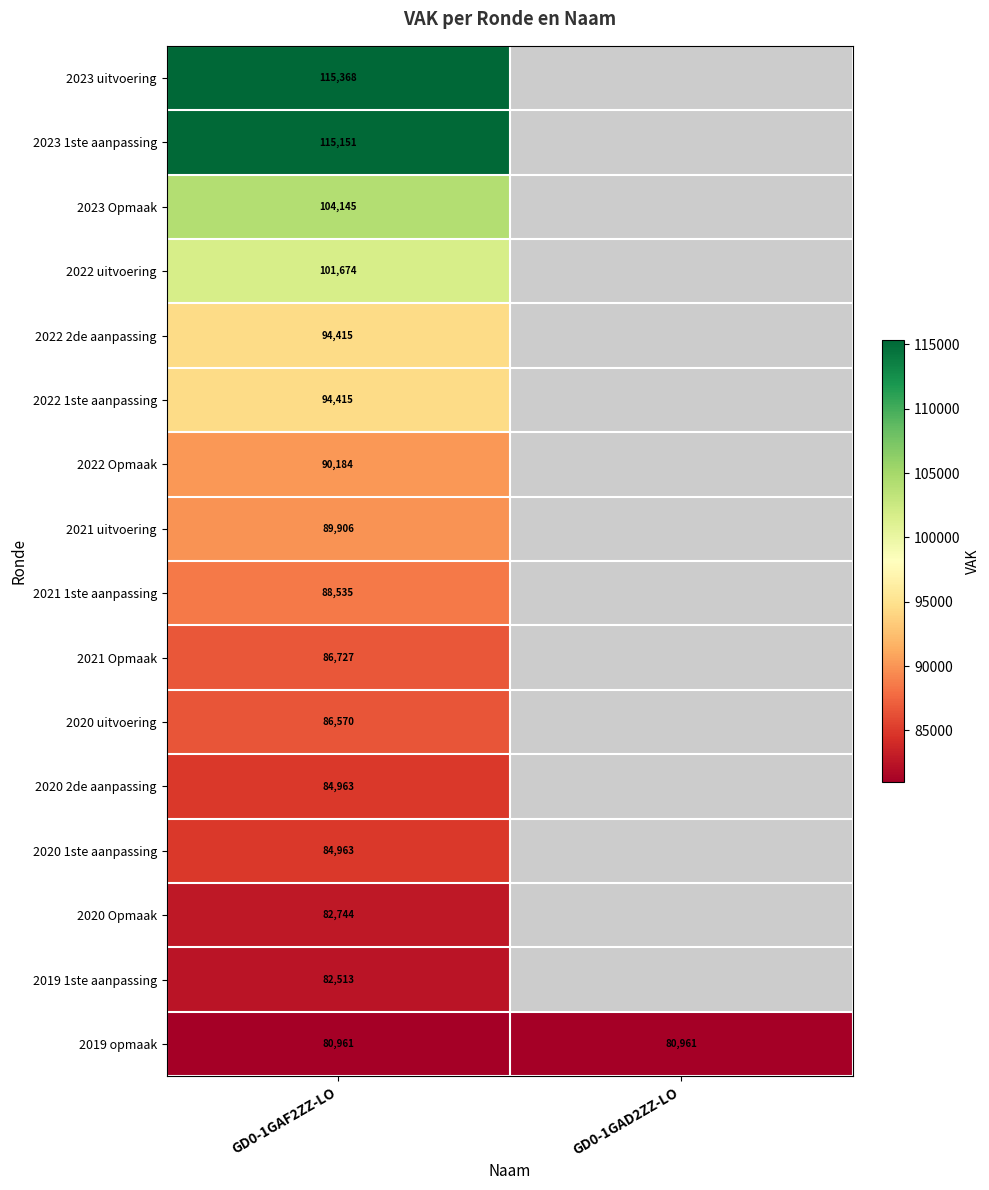

At which category is the sum across all series the highest?

GD0-1GAF2ZZ-LO